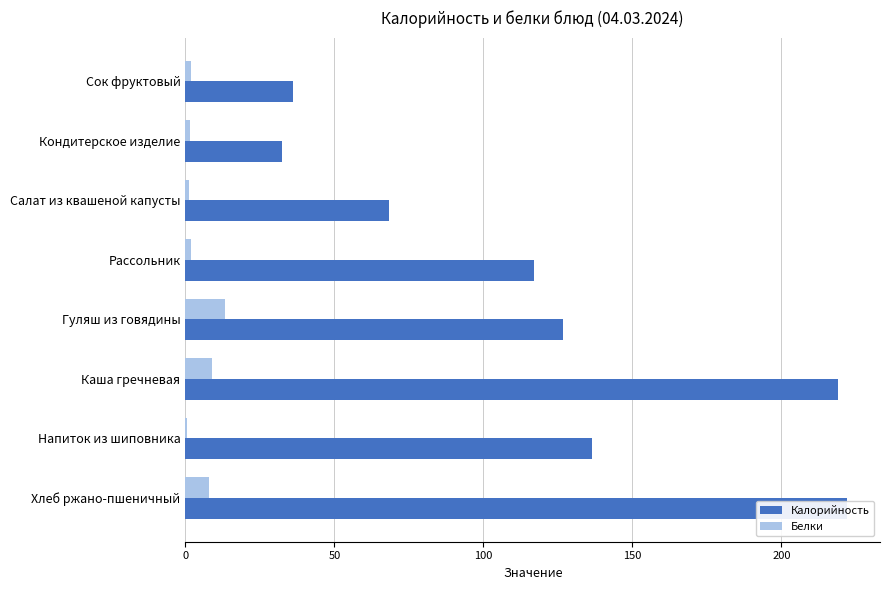

What is the value of the Калорийность bar at the 4th from the left?

117.1